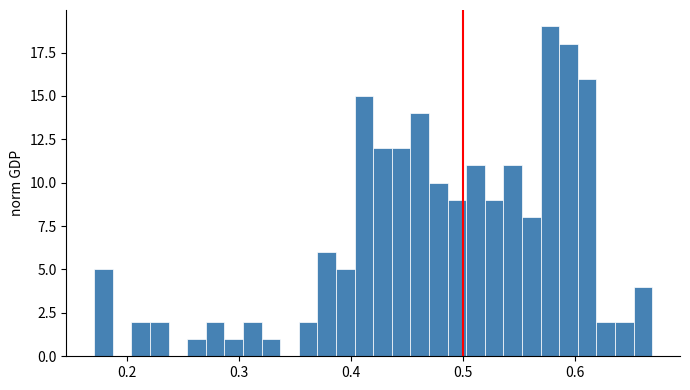

Read against the x-axis, roughly where is the centre of the tallest bar?

0.58